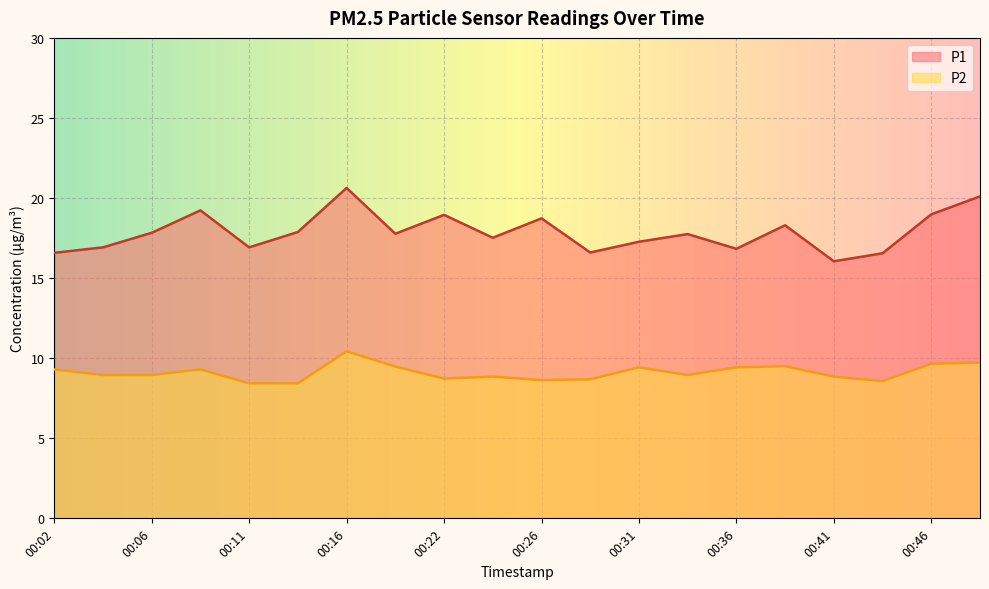

Reading left to right, transcribe all the data shown in this chart.

P1: 00:02=16.6	00:04=16.9	00:06=17.8	00:09=19.2	00:11=16.9	00:14=17.9	00:16=20.6	00:19=17.8	00:22=18.9	00:24=17.5	00:26=18.7	00:29=16.6	00:31=17.3	00:34=17.8	00:36=16.8	00:39=18.3	00:41=16.1	00:44=16.6	00:46=19.0	00:49=20.1
P2: 00:02=9.3	00:04=8.9	00:06=8.9	00:09=9.3	00:11=8.4	00:14=8.4	00:16=10.4	00:19=9.5	00:22=8.7	00:24=8.8	00:26=8.6	00:29=8.7	00:31=9.4	00:34=8.9	00:36=9.4	00:39=9.5	00:41=8.8	00:44=8.6	00:46=9.7	00:49=9.7